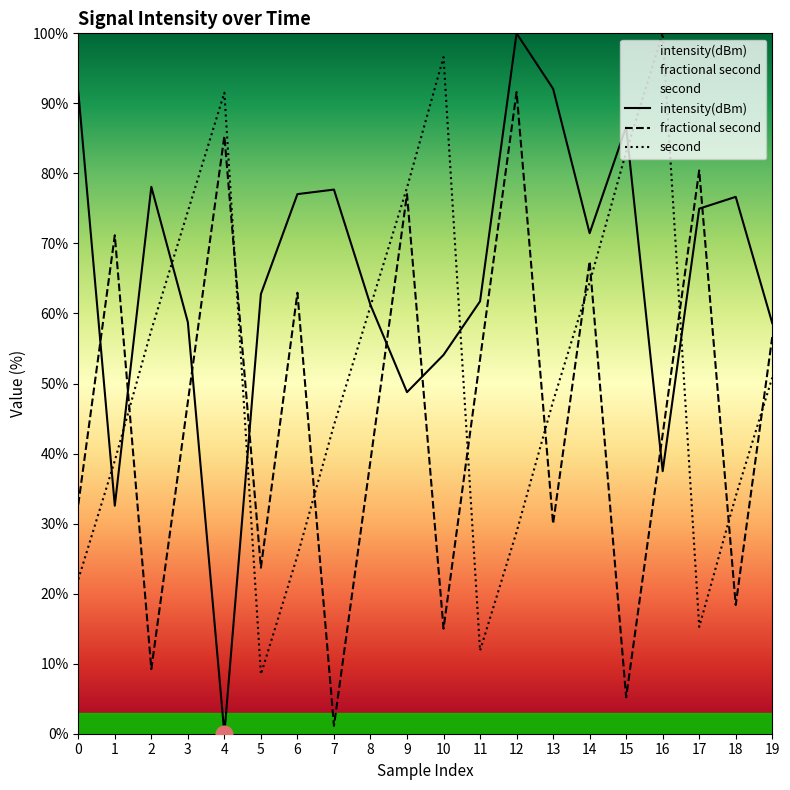

What is the sum of all fractional second values?

910.5